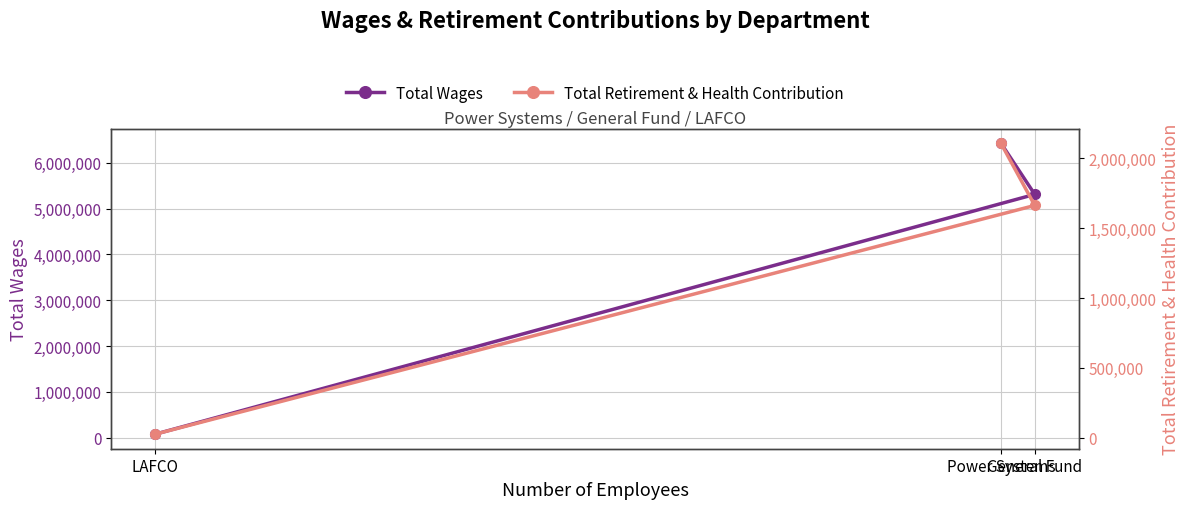

What is the minimum value for Total Retirement & Health Contribution?

26061